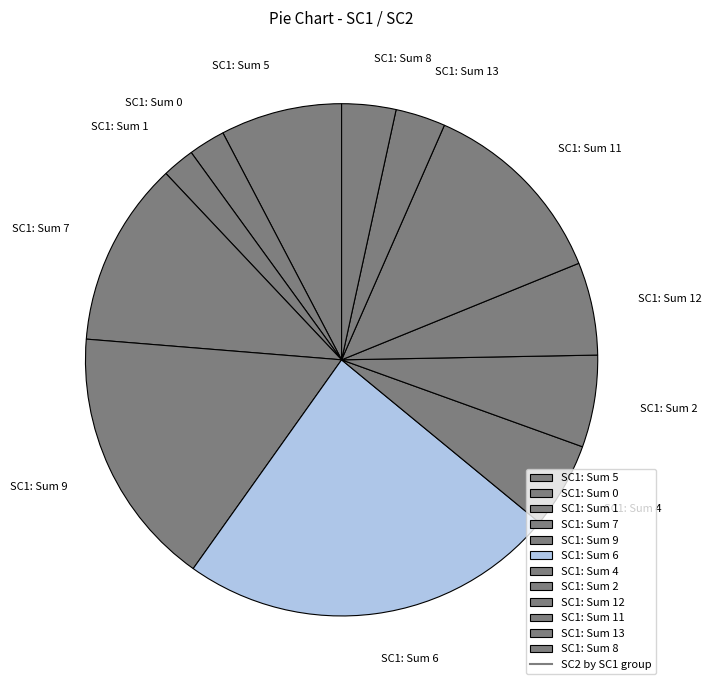

Approximately how many times larger is the value at SC1: Sum 6 compared to SC1: Sum 1?

11.7